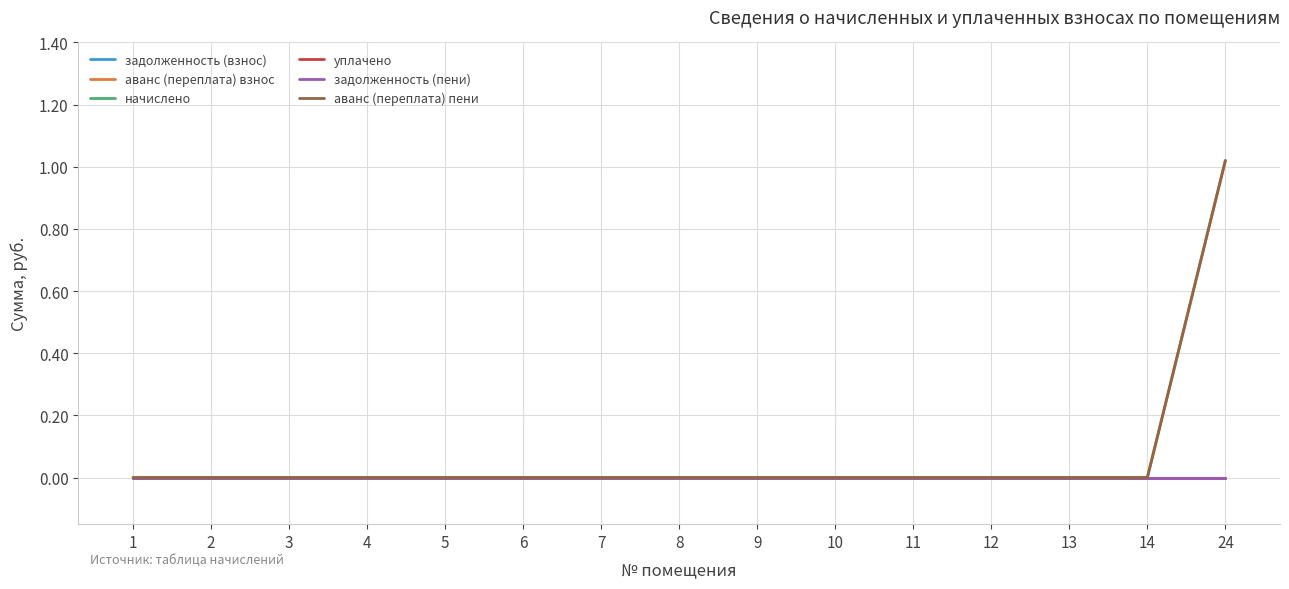

Does the chart have visible grid lines?

Yes